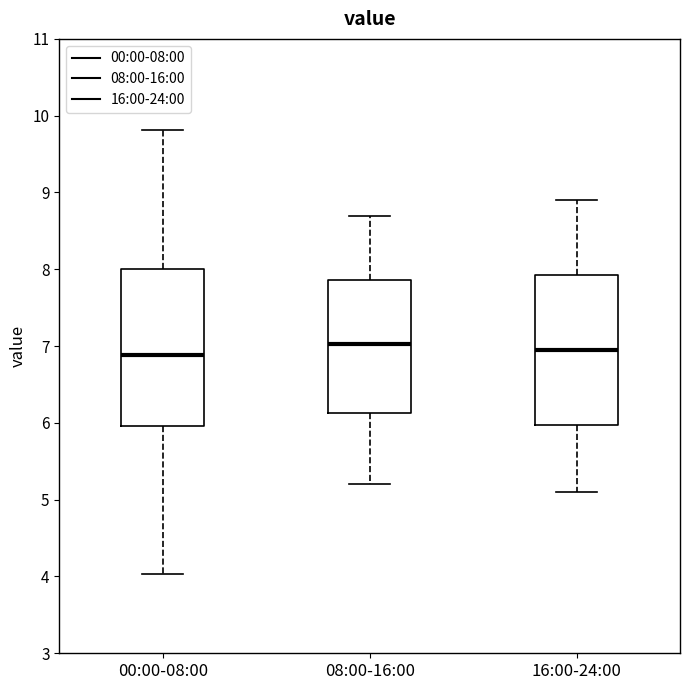

Where is the upper edge of the box for 08:00-16:00 on the y-axis? The values are not printed on the chart, so give them approximately, as read against the axis.

7.9